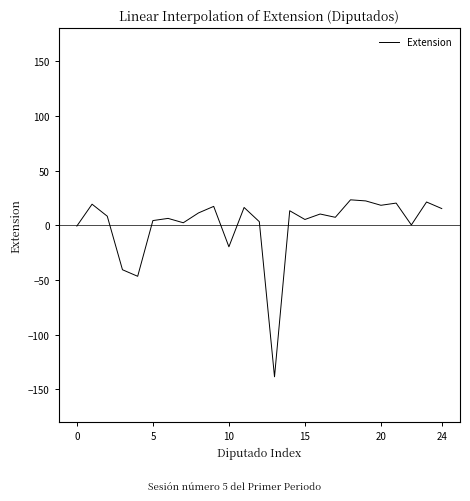

What is the minimum value shown in the chart?

-138.7